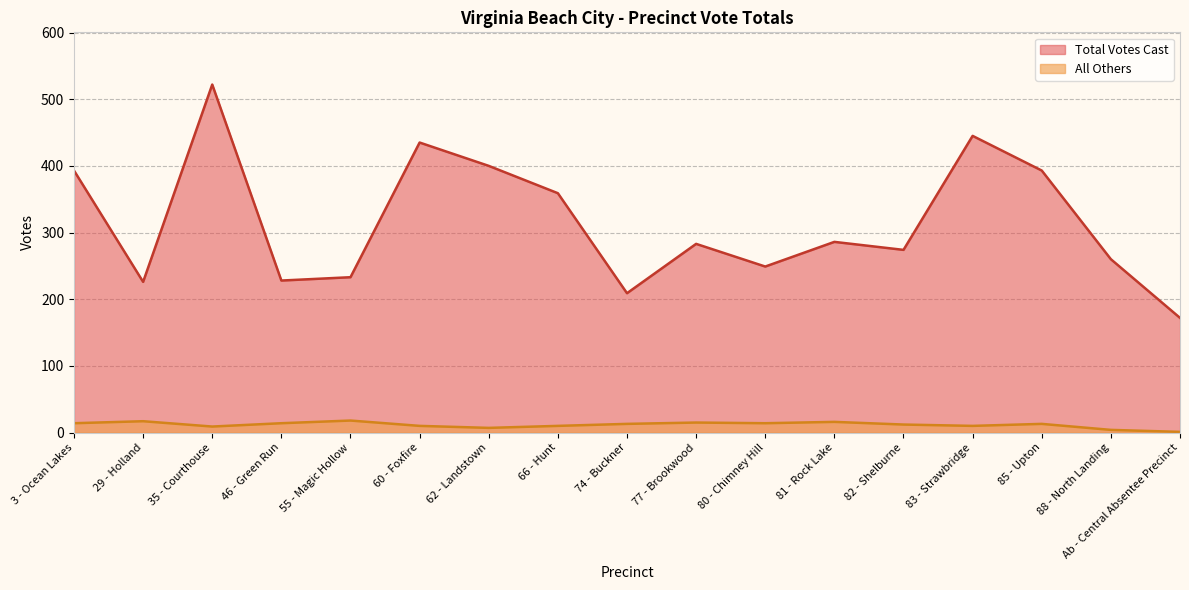

Which category has the lowest value in the Total Votes Cast series?

Ab - Central Absentee Precinct